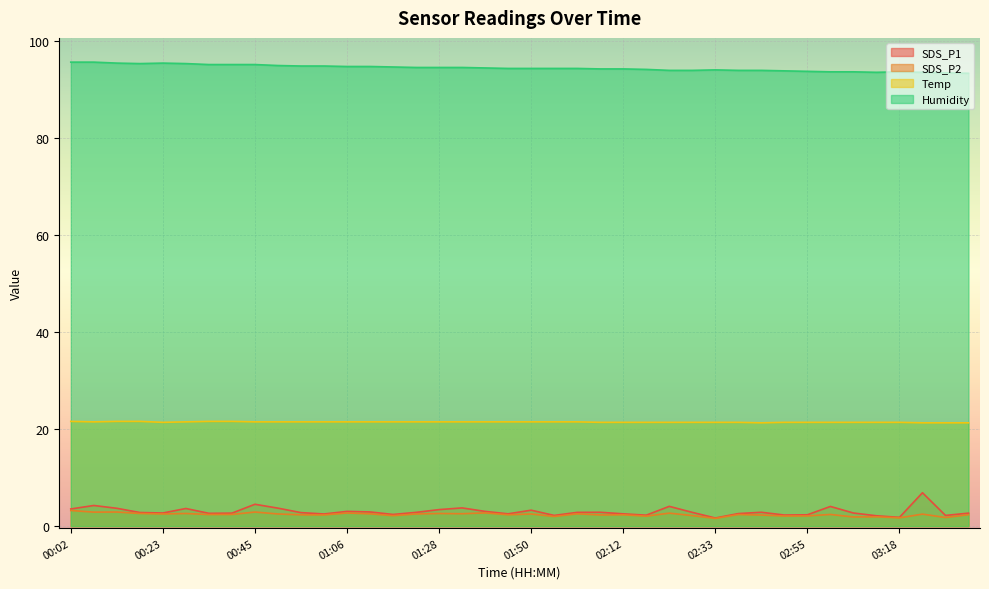

What is the sum of all Temp values?

858.3